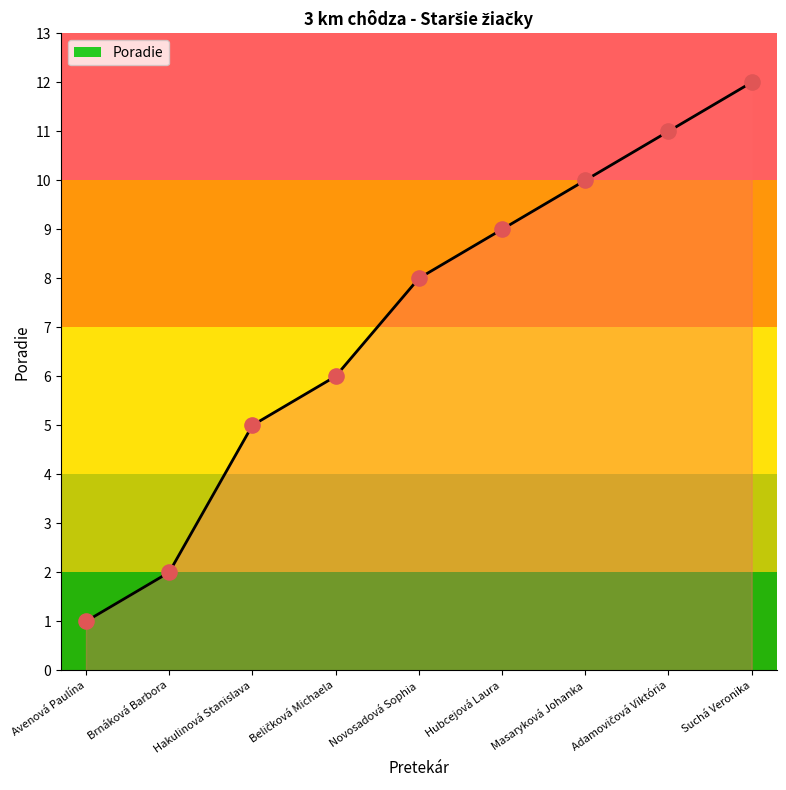

Approximately how many times larger is the value at Hubcejová Laura compared to Hakulinová Stanislava?

1.8